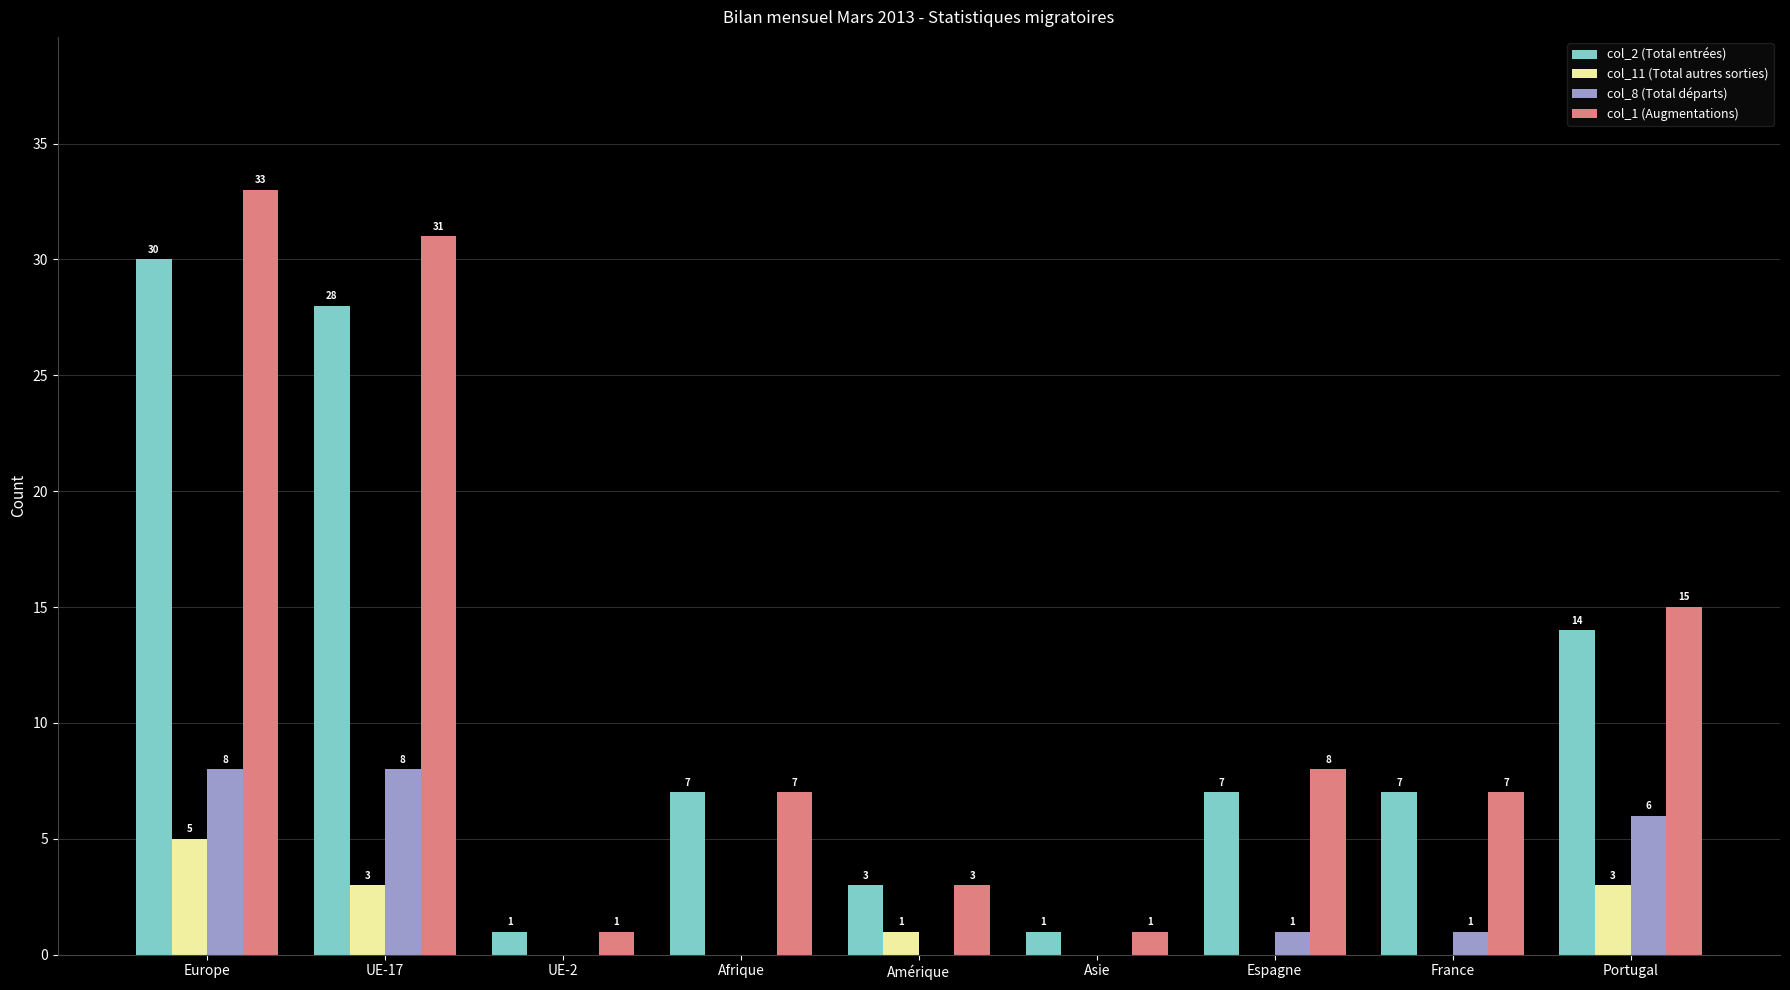

What is the total value across all series at UE-2?

2